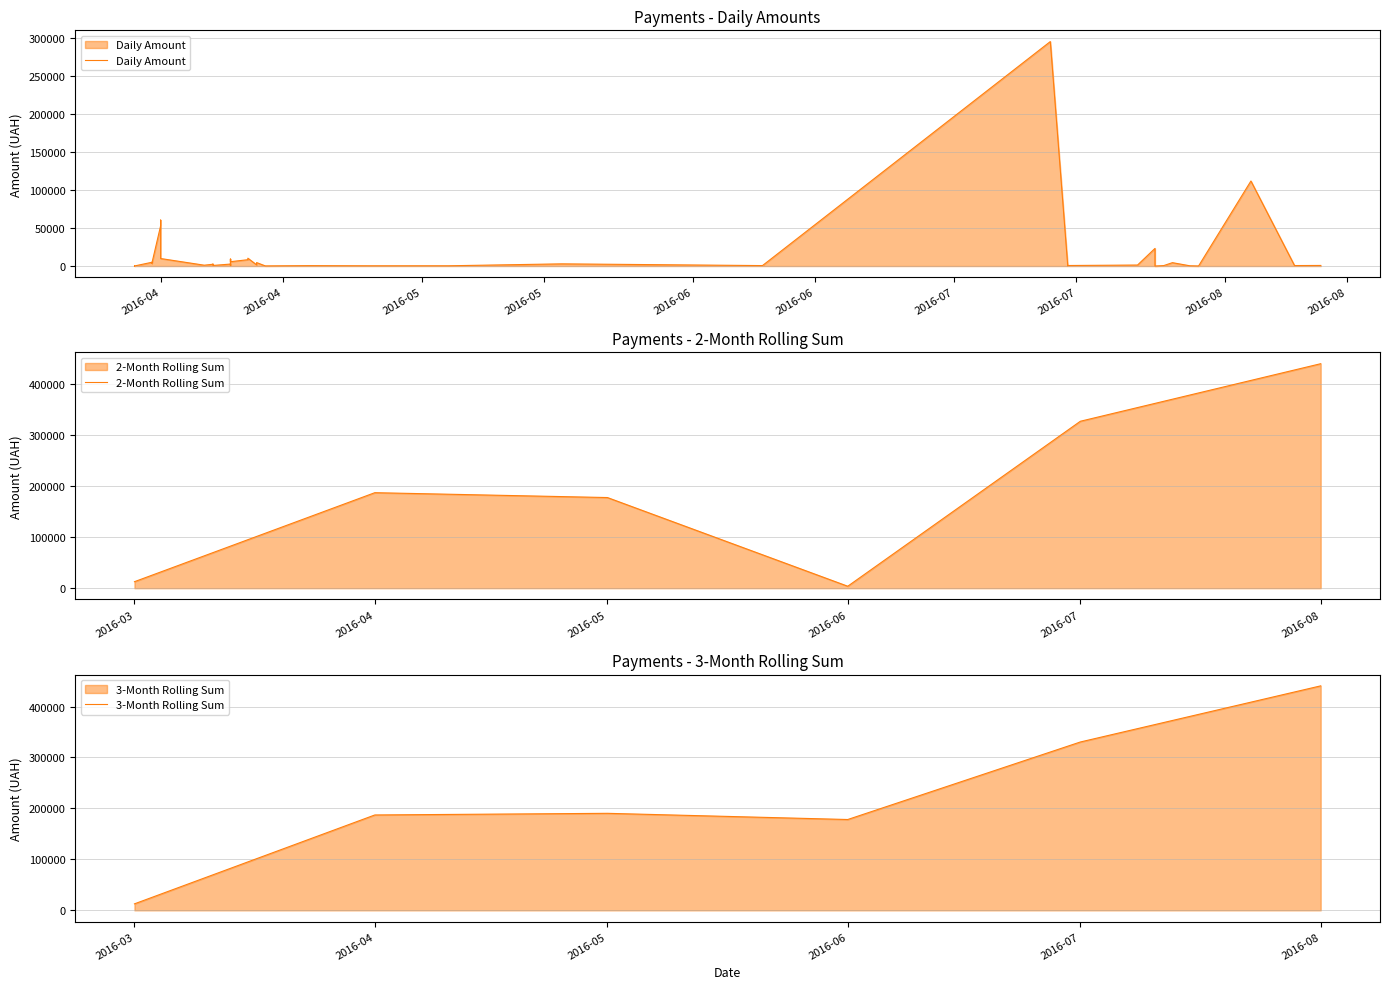

Which category has the lowest value in the 3-Month Rolling Sum series?

2016-03